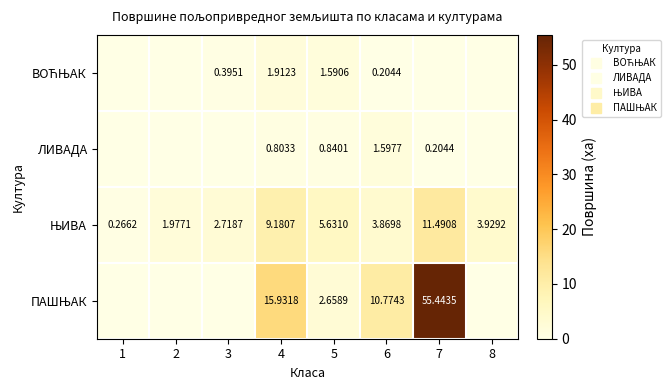

List the labels in order of ЊИВА value, smallest first.

1, 2, 3, 6, 8, 5, 4, 7